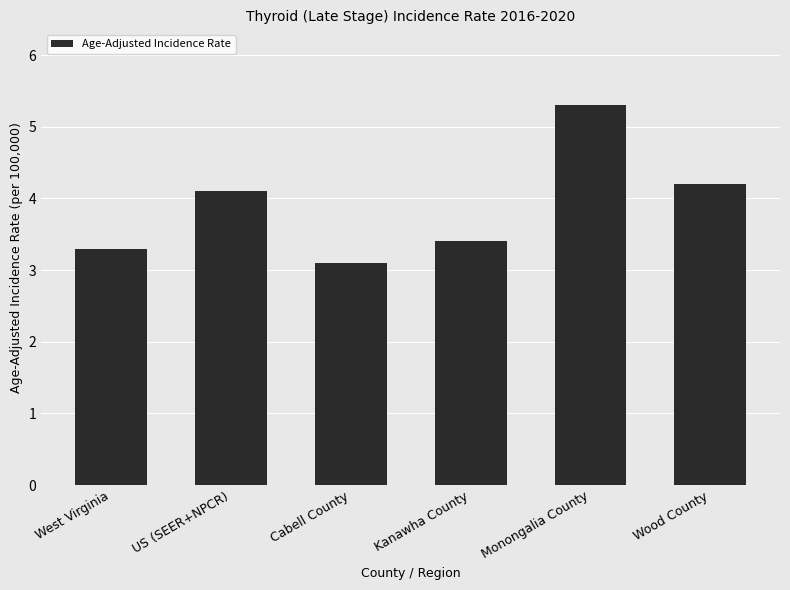

Reading left to right, transcribe all the data shown in this chart.

West Virginia=3.3	US (SEER+NPCR)=4.1	Cabell County=3.1	Kanawha County=3.4	Monongalia County=5.3	Wood County=4.2